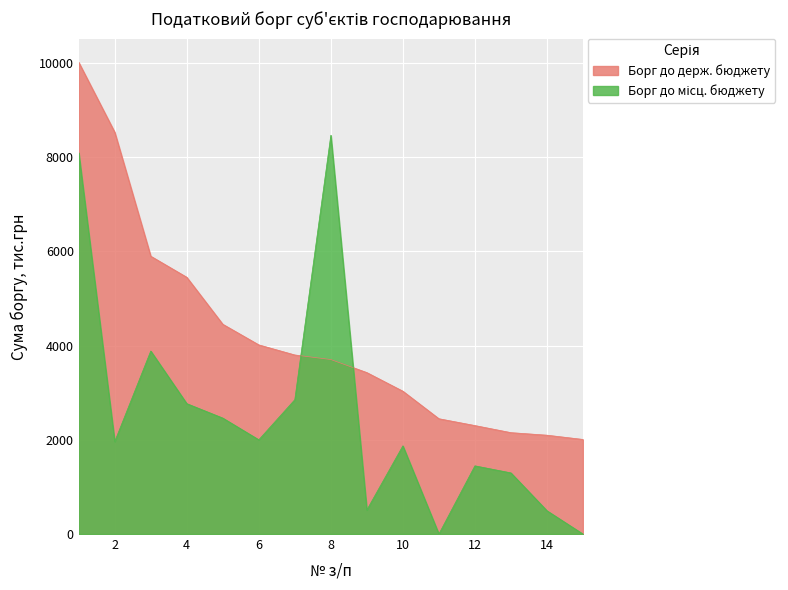

Reading left to right, extract all data points from this chart.

Борг до держ. бюджету: 10014.7	8530.3	5898.5	5451.4	4453.7	4015.8	3801.5	3704.9	3427.7	3032.6	2448.1	2303.0	2152.5	2098.5	2008.2
Борг до місц. бюджету: 8093.8	1962.4	3885.0	2768.5	2461.8	2000.9	2852.5	8465.8	511.6	1872.0	0.0	1447.7	1297.8	494.7	0.0